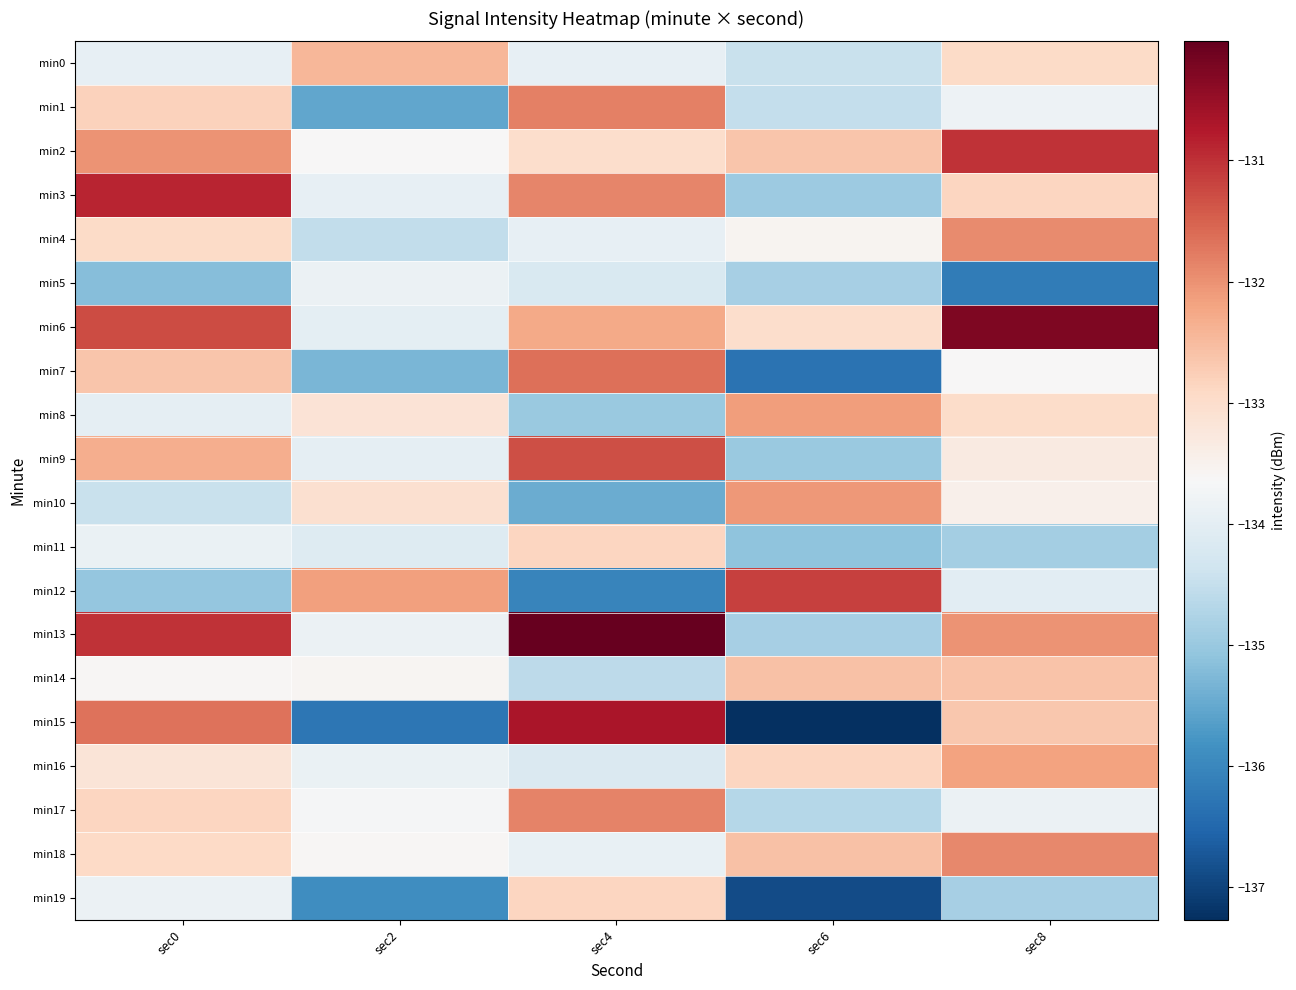

Which series has the largest range (max minus min)?

min15